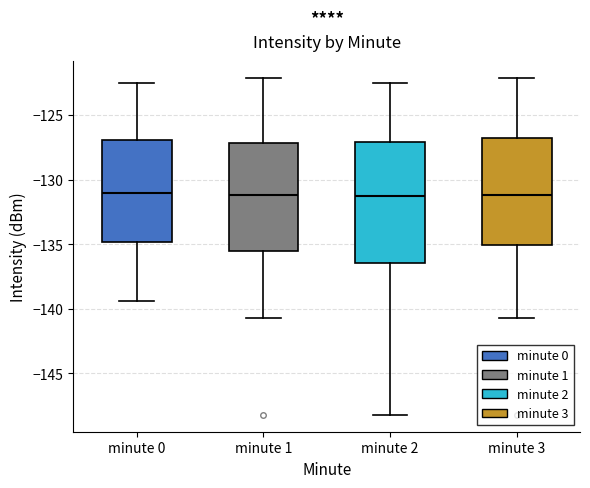

Where does the median line of the box for minute 0 sit on the y-axis? The values are not printed on the chart, so give them approximately, as read against the axis.

-131.0